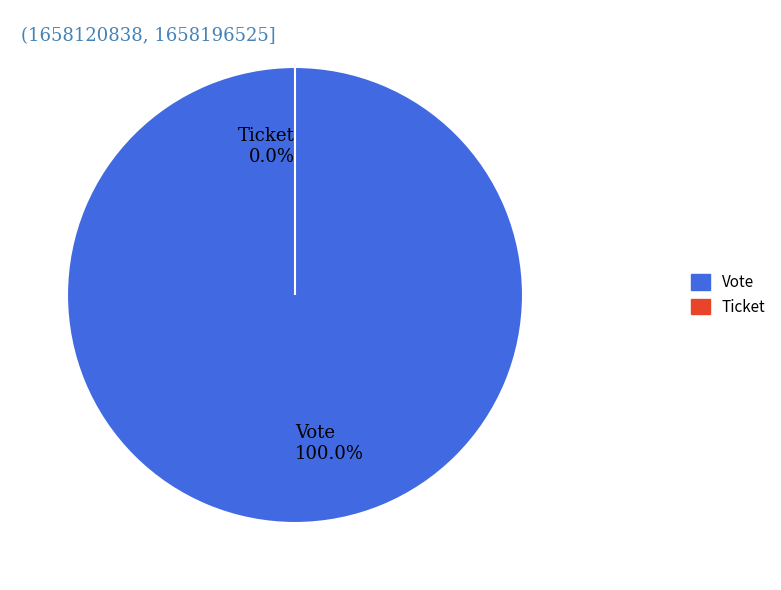

Is the sum of Ticket and Vote greater than half?

Yes